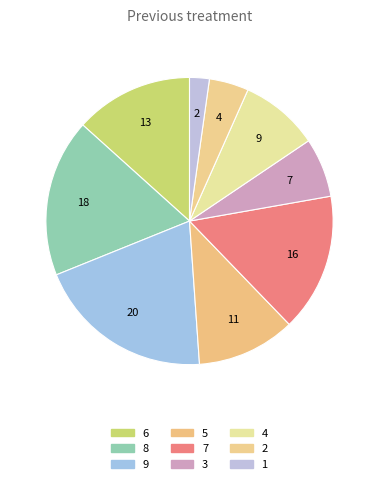

Rank the categories by value from lowest to highest.

1, 2, 3, 4, 5, 6, 7, 8, 9